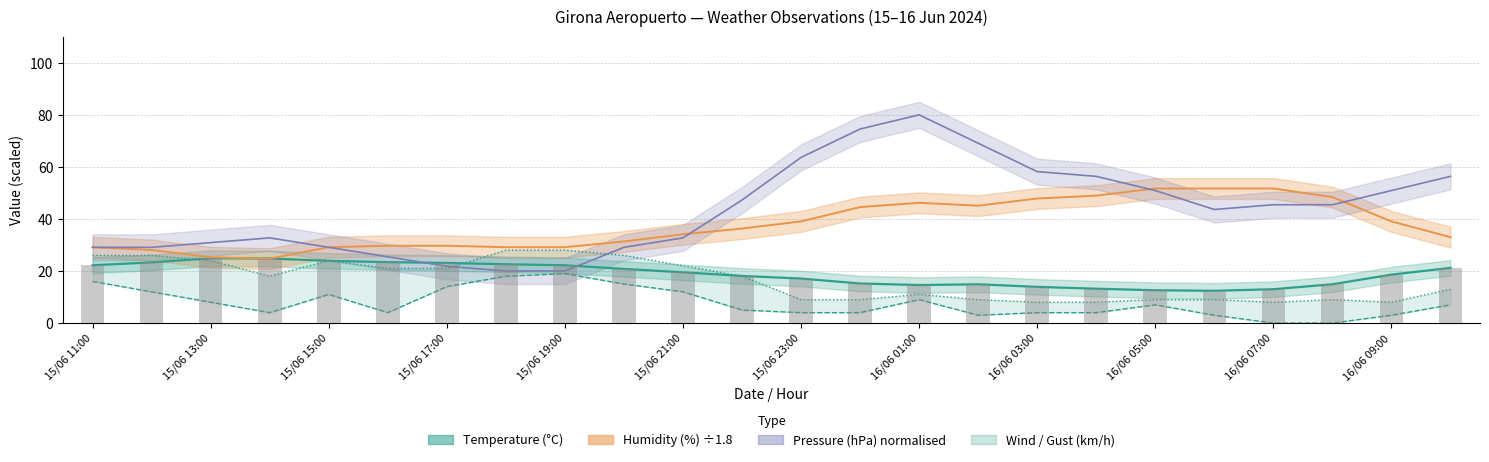

Count the number of categories in the chart.

24